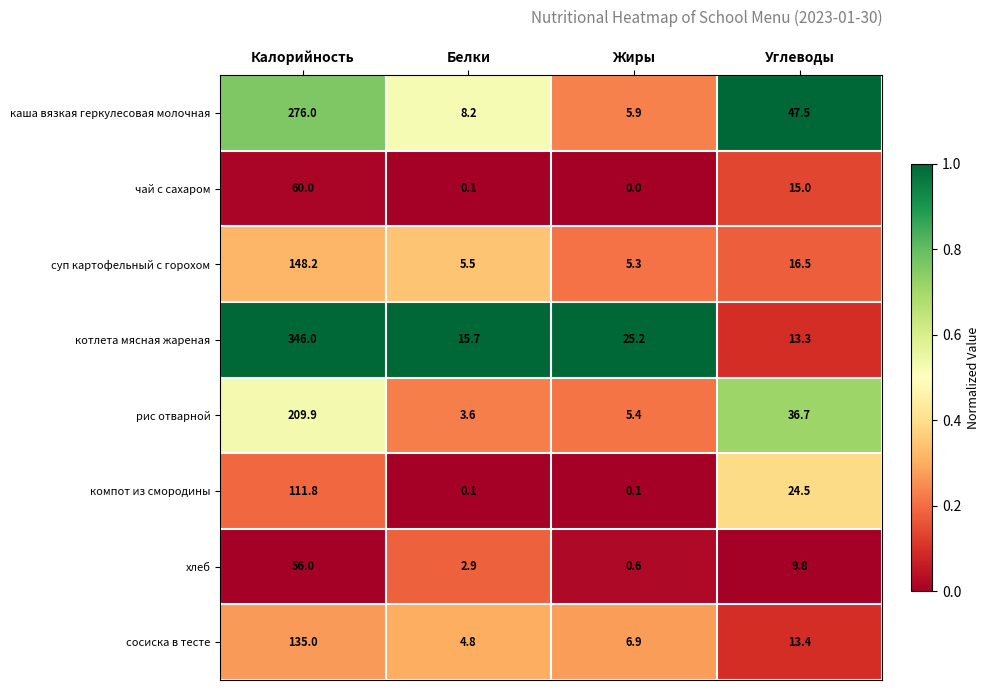

List the series in order of their peak value, highest first.

котлета мясная жареная, каша вязкая геркулесовая молочная, рис отварной, суп картофельный с горохом, сосиска в тесте, компот из смородины, чай с сахаром, хлеб